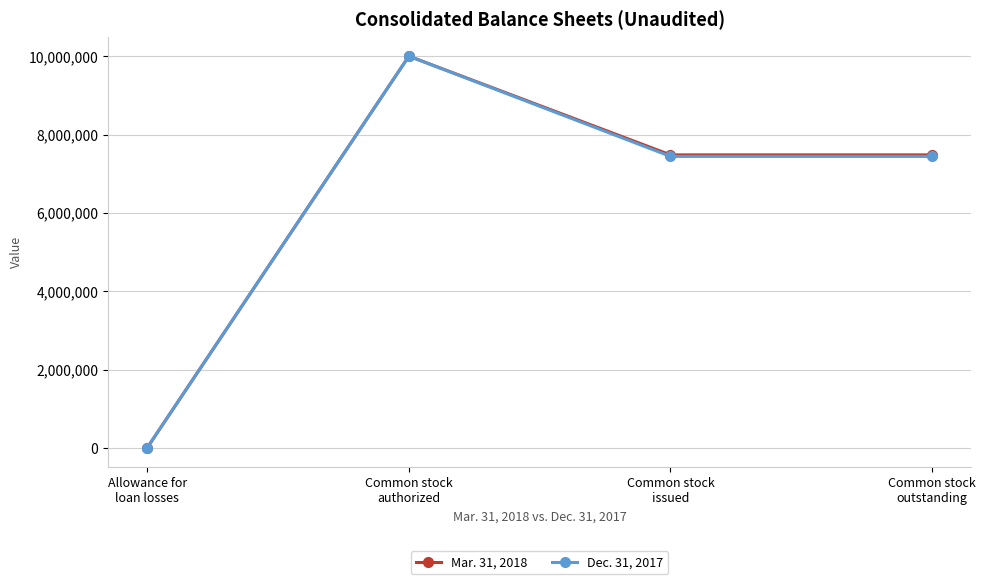

At which label does Dec. 31, 2017 first exceed 7442279?

Common stock
authorized